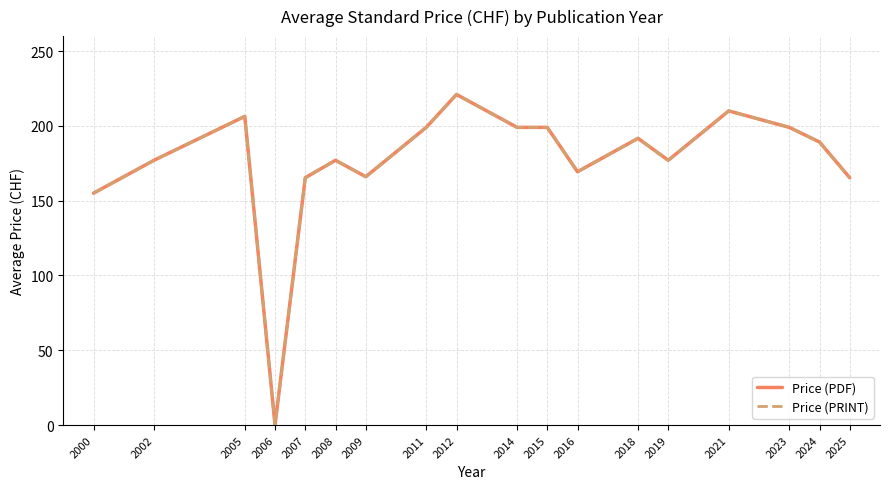

What is the greatest value displayed?

221.0